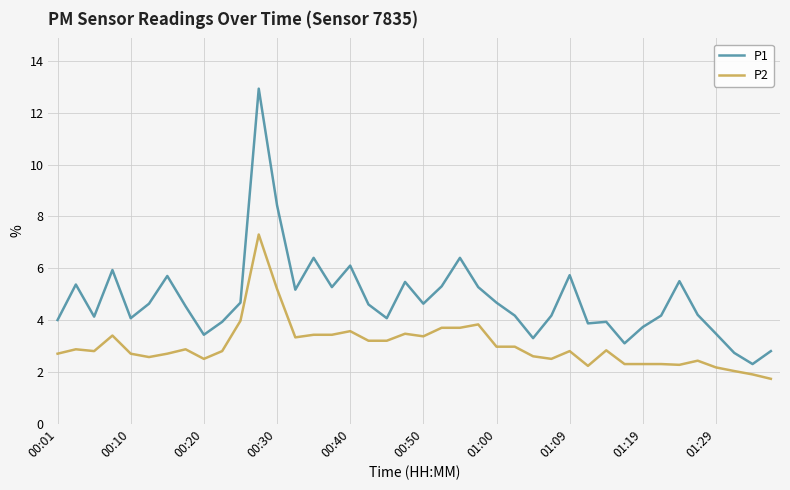

What is the difference between the maximum and minimum values in the P2 series?

5.6